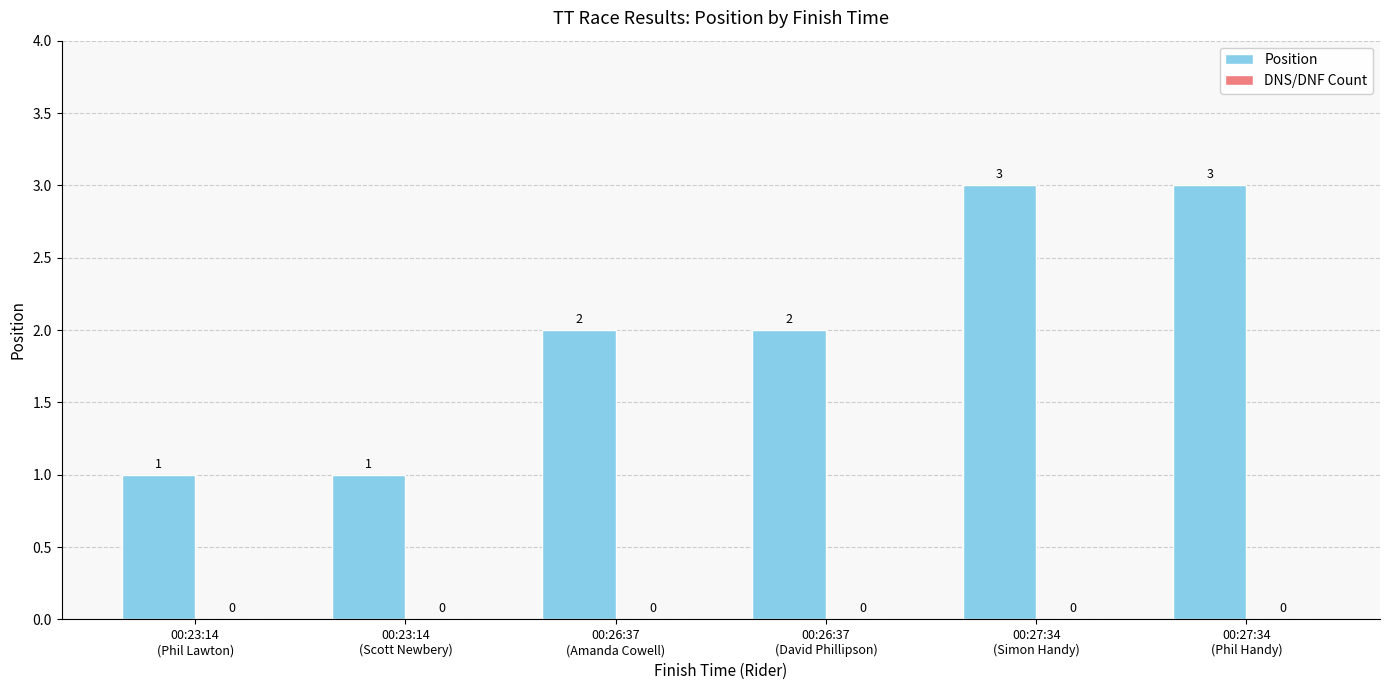

How many values are between 1 and 3?

6